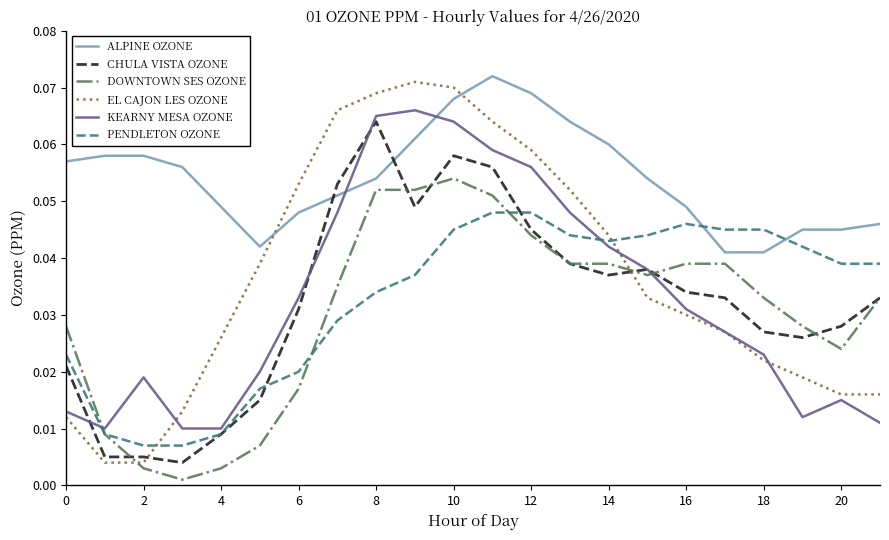

Which series has the largest total across all categories?

ALPINE OZONE